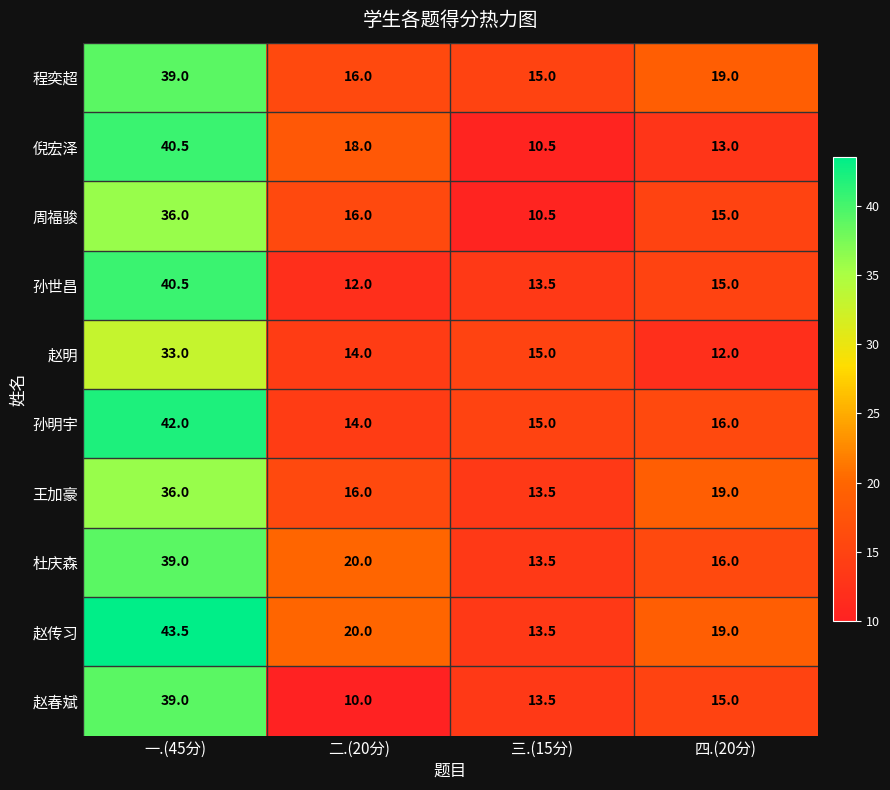

What is the minimum value for 赵传习?

13.5